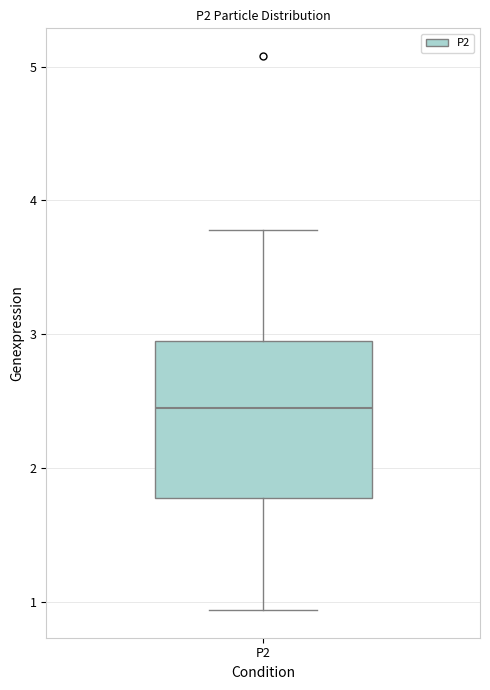

Where is the lower edge of the box for P2 on the y-axis? The values are not printed on the chart, so give them approximately, as read against the axis.

1.8